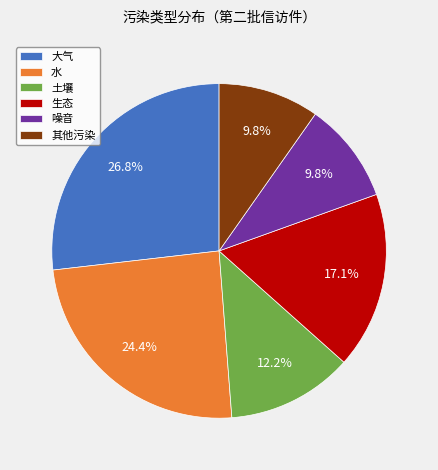

To the nearest percent, what percentage of the pie is 水?

24%